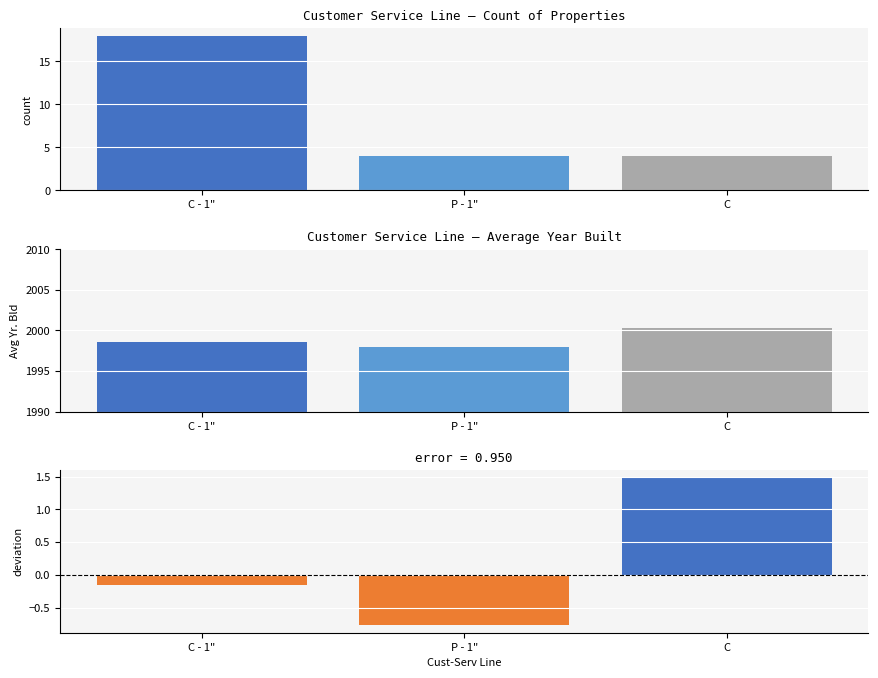

At which category is the sum across all series the highest?

C - 1"